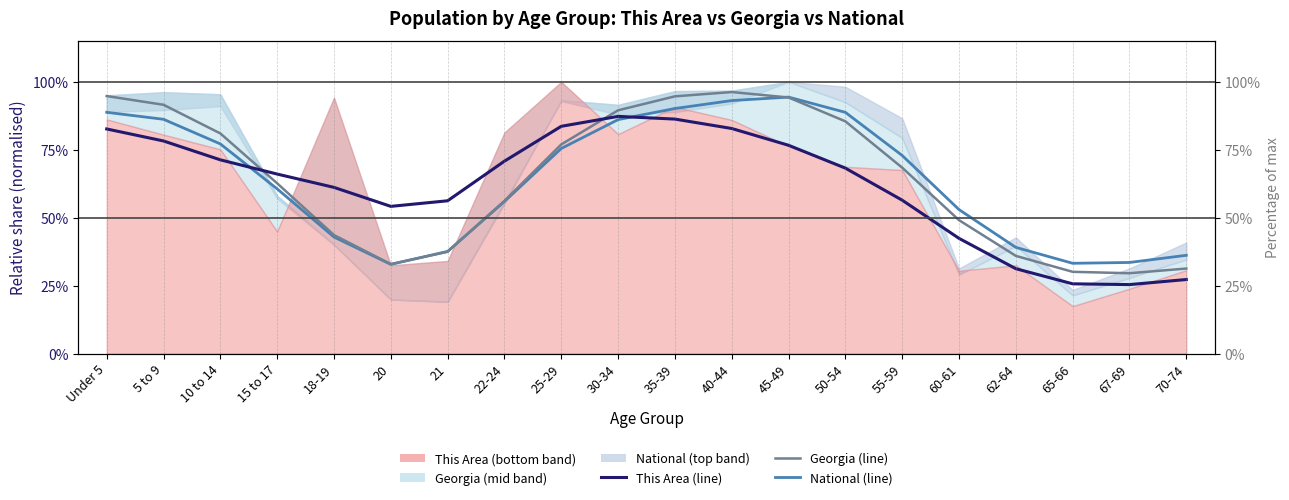

What is the difference between the second highest and second lowest values in the This Area (observations) series?

0.6